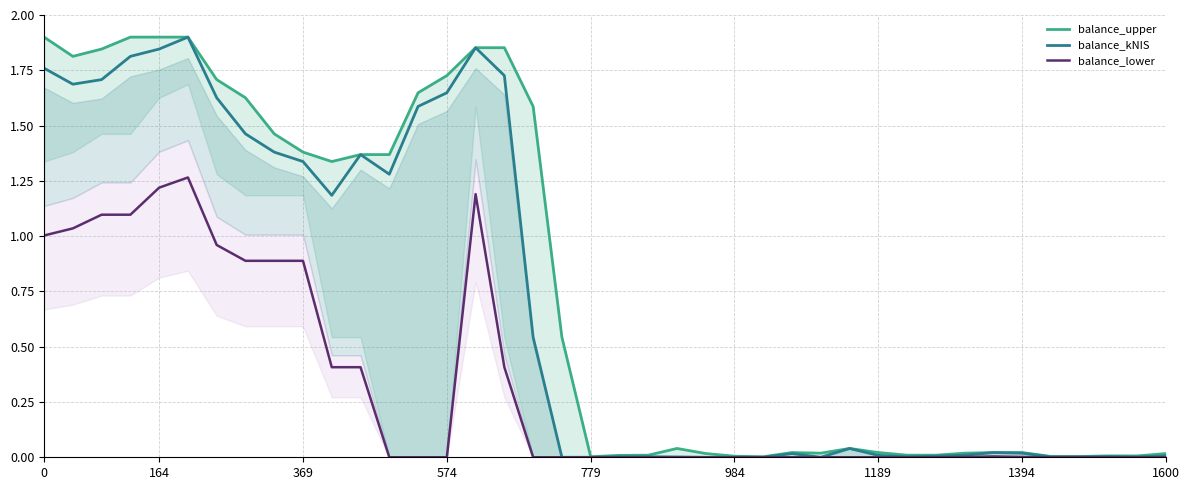

Reading left to right, transcribe all the data shown in this chart.

balance_upper: 1.9	1.8	1.8	1.9	1.9	1.9	1.7	1.6	1.5	1.4	1.3	1.4	1.4	1.6	1.7	1.9	1.9	1.6	0.5	0.0	0.0	0.0	0.0	0.0	0.0	0.0	0.0	0.0	0.0	0.0	0.0	0.0	0.0	0.0	0.0	0.0	0.0	0.0	0.0	0.0
balance_kNIS: 1.8	1.7	1.7	1.8	1.8	1.9	1.6	1.5	1.4	1.3	1.2	1.4	1.3	1.6	1.6	1.9	1.7	0.5	0.0	0.0	0.0	0.0	0.0	0.0	0.0	0.0	0.0	0.0	0.0	0.0	0.0	0.0	0.0	0.0	0.0	0.0	0.0	0.0	0.0	0.0
balance_lower: 1.0	1.0	1.1	1.1	1.2	1.3	1.0	0.9	0.9	0.9	0.4	0.4	0.0	0.0	0.0	1.2	0.4	0.0	0.0	0.0	0.0	0.0	0.0	0.0	0.0	0.0	0.0	0.0	0.0	0.0	0.0	0.0	0.0	0.0	0.0	0.0	0.0	0.0	0.0	0.0